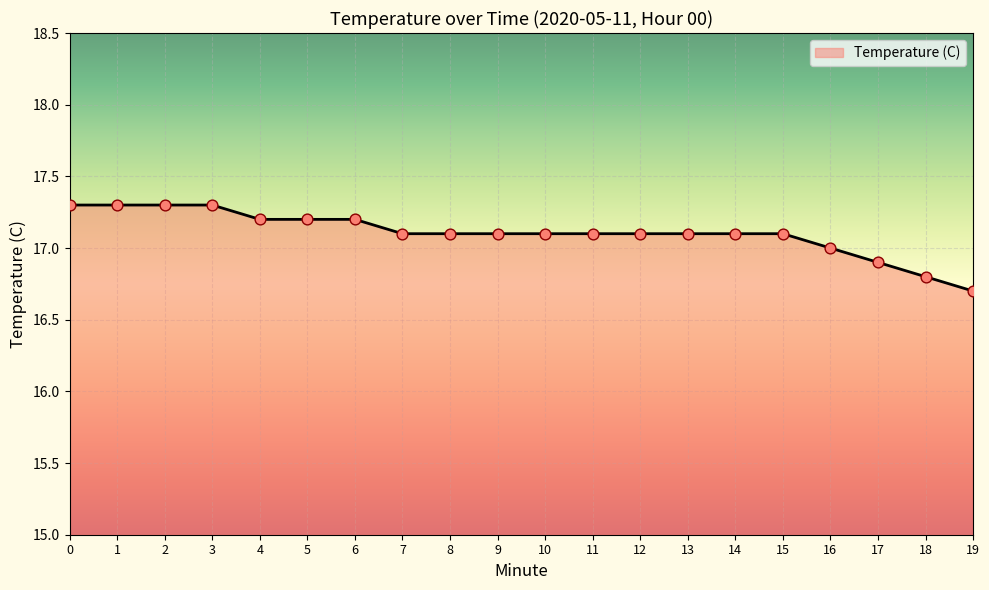

Which has a higher value, 19 or 1?

1